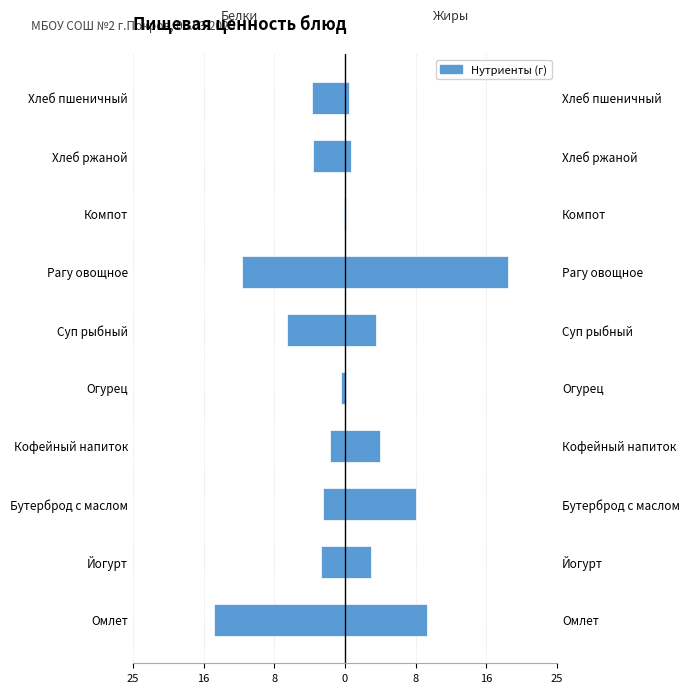

The value of Белки at Бутерброд с маслом is -4.0. True or false?

False